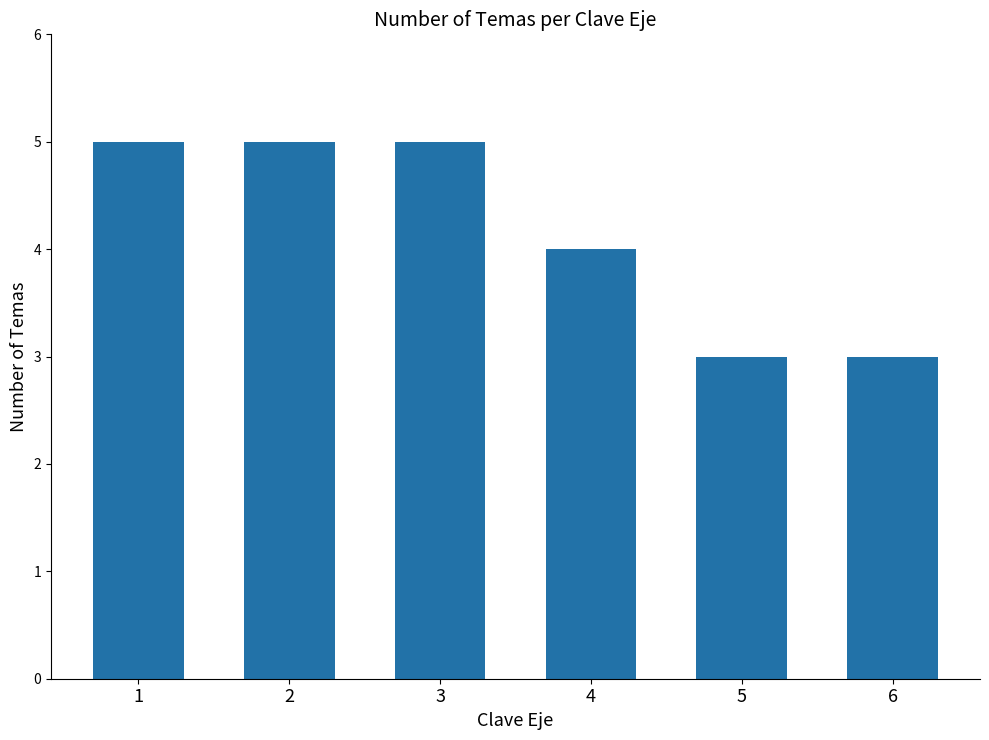

True or false: the data shows 4 at 4.

True